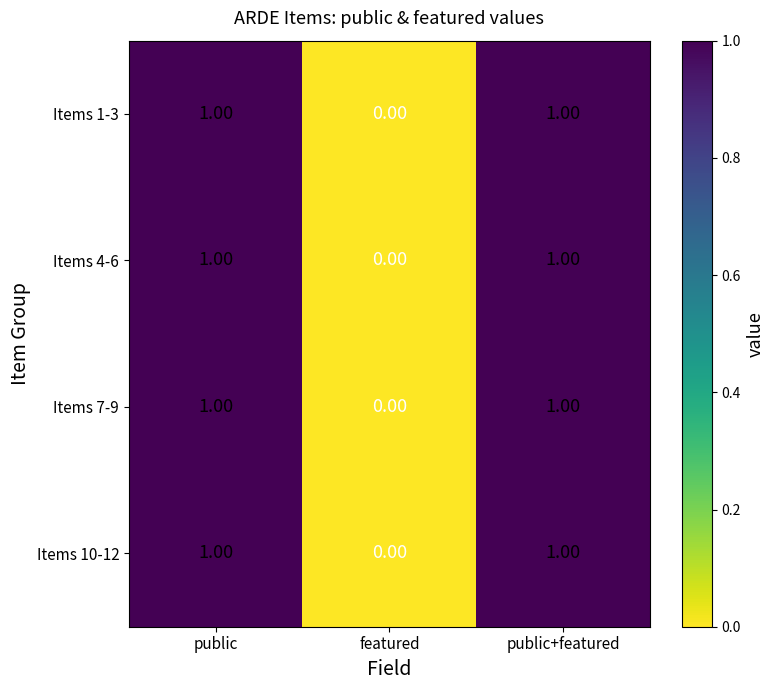

Where is Items 10-12 nearest to the value 0?

featured